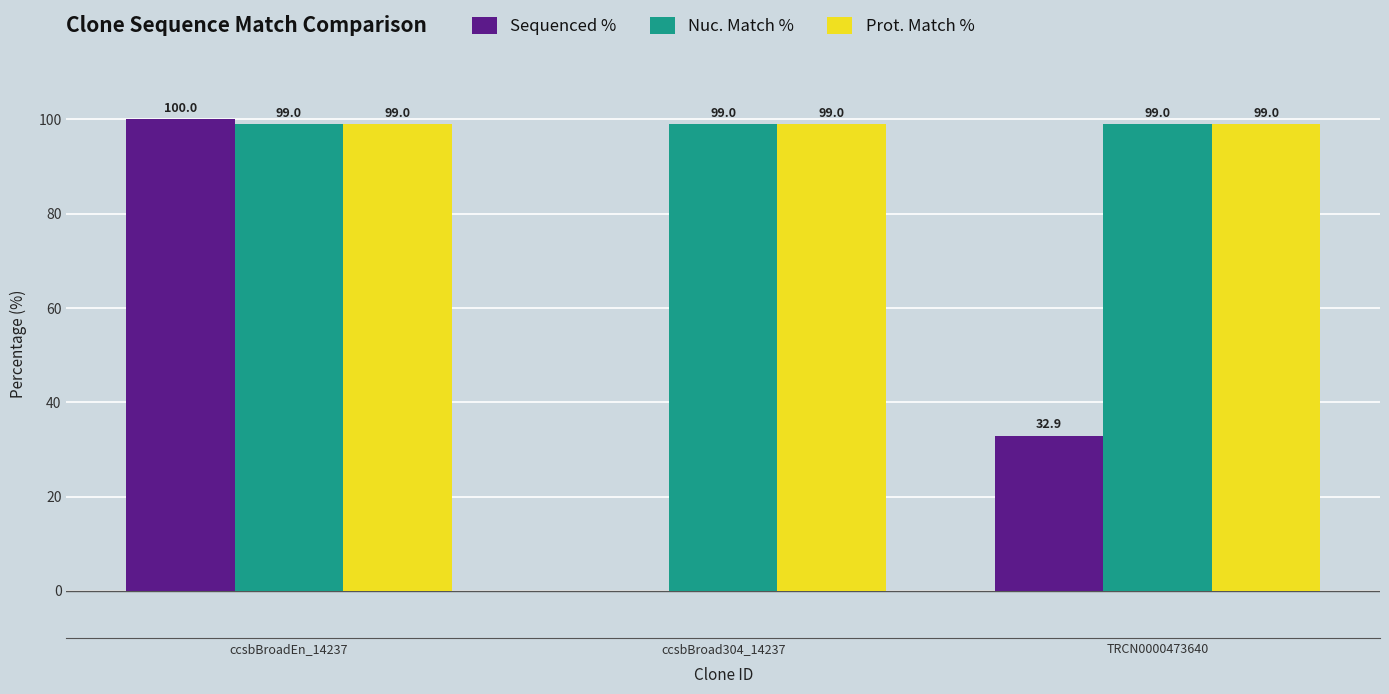

At which label does Sequenced % first exceed 32?

ccsbBroadEn_14237